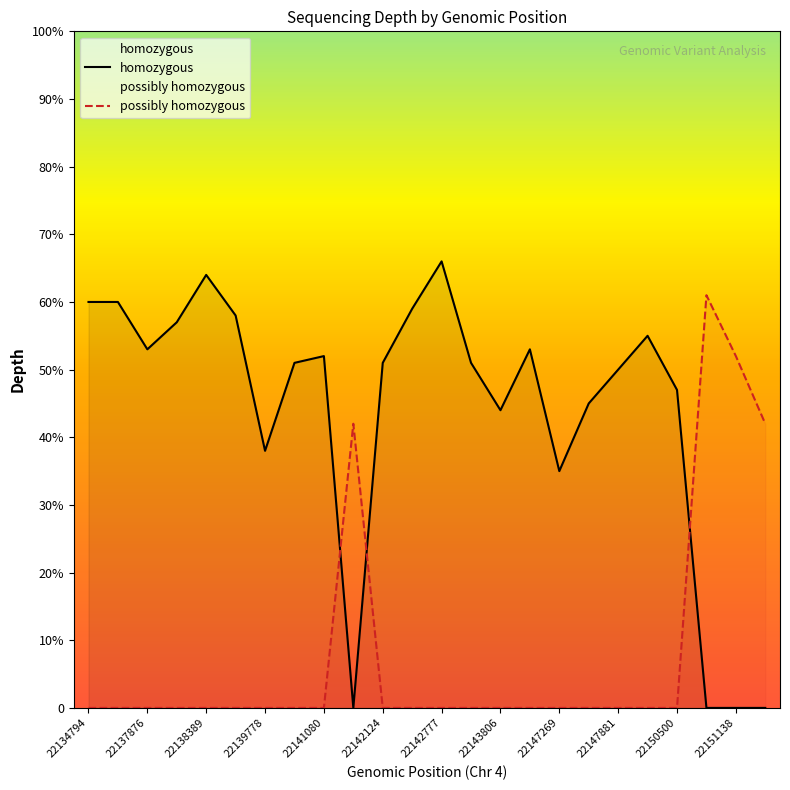

What is the difference between the second highest and minimum values in the possibly homozygous series?

52